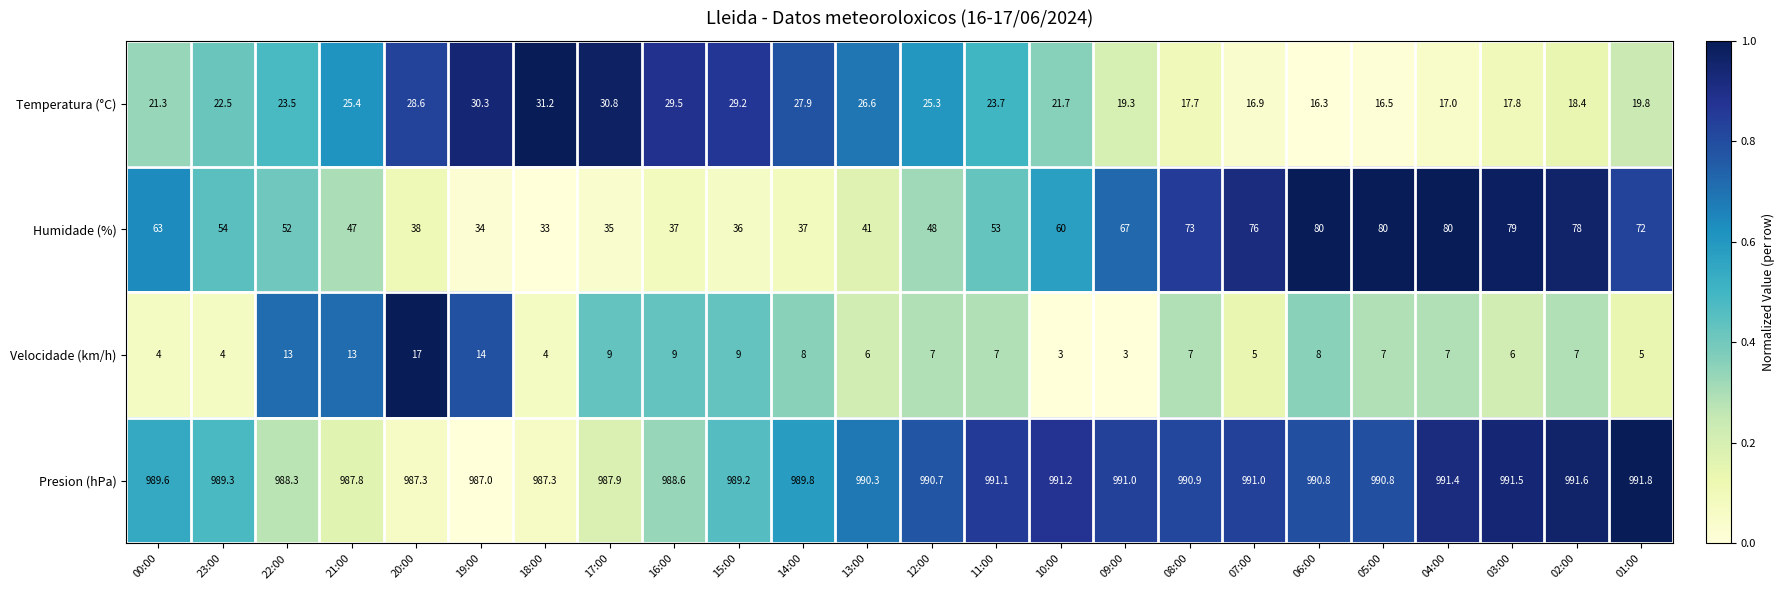

Where does the Humidade (%) series first go above 54?

00:00